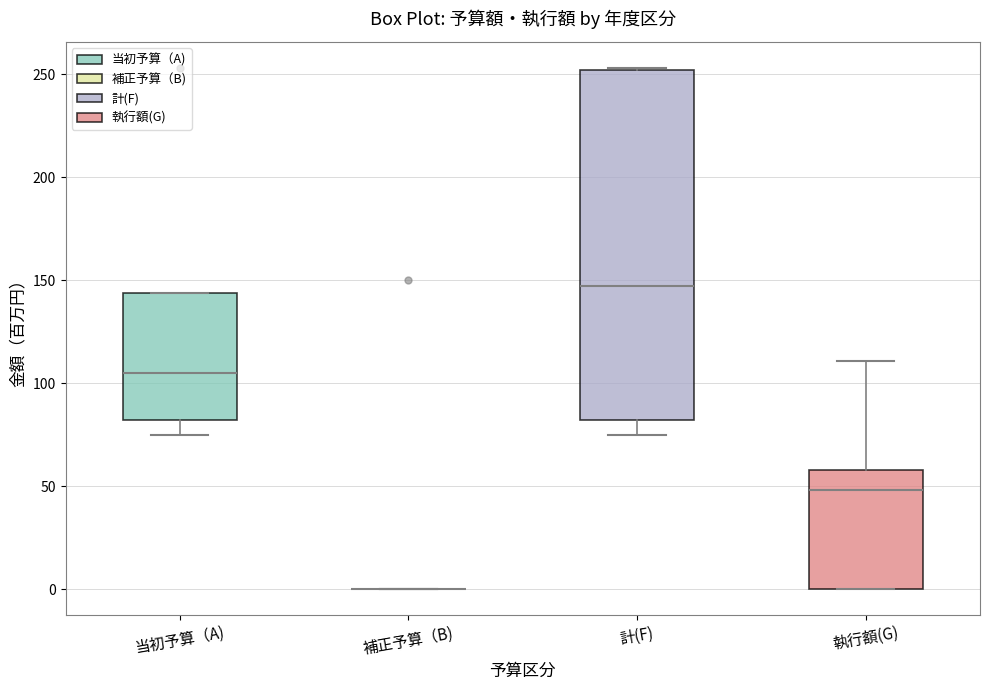

Reading left to right, transcribe this box plot: for each box, give where its median line is, the range the box spans, and where its two whiskers end, as read against the y-axis. The values are not printed on the chart, so give them approximately, as read against the axis.

当初予算（A): median 105, box 80 to 145, whiskers 75 to 145
補正予算（B): box collapsed to a line at 0, whiskers 0 to 0
計(F): median 145, box 80 to 250, whiskers 75 to 255
執行額(G): median 50, box 0 to 60, whiskers 0 to 110